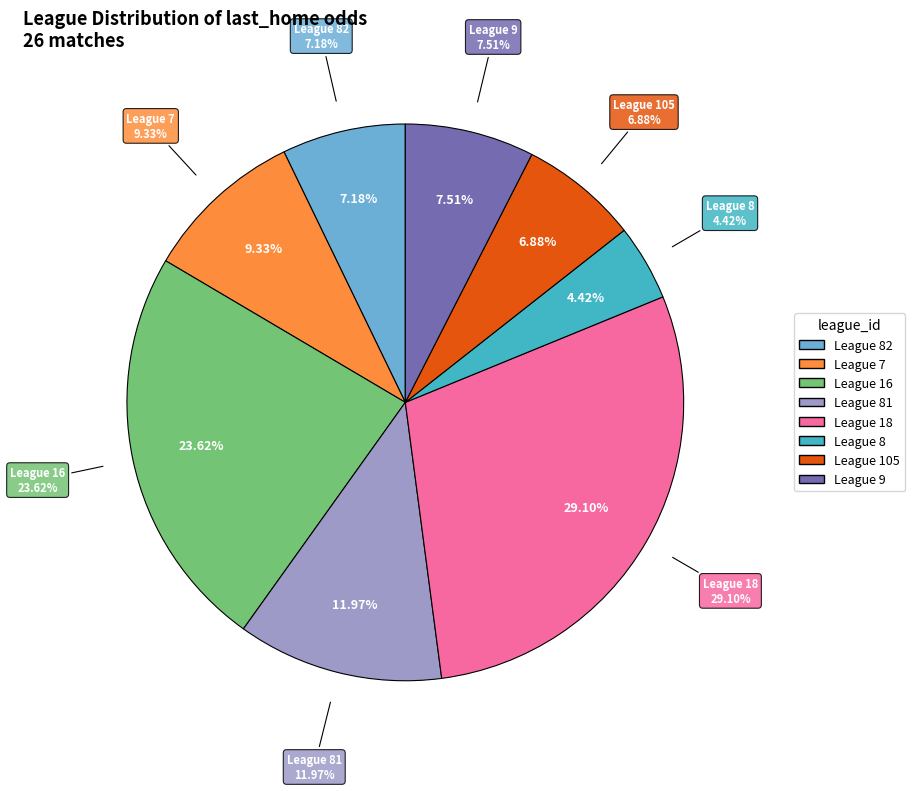

Combined, do 81 and 9 account for over 50%?

No